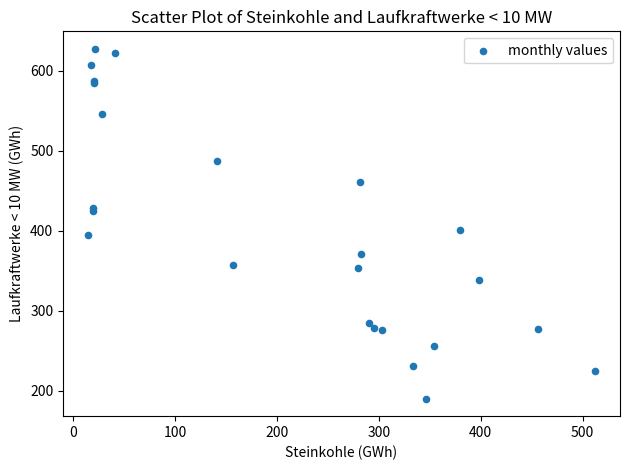

What Y value in the scatter plot is closest to 408?

400.9